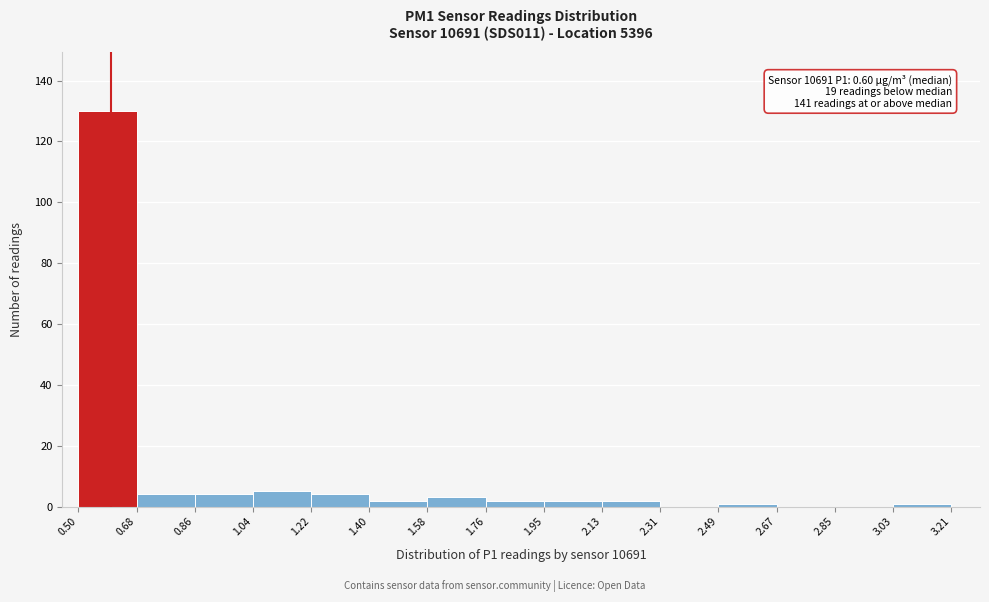

Over which range of the x-axis is the bar tallest?

0.50 to 0.68